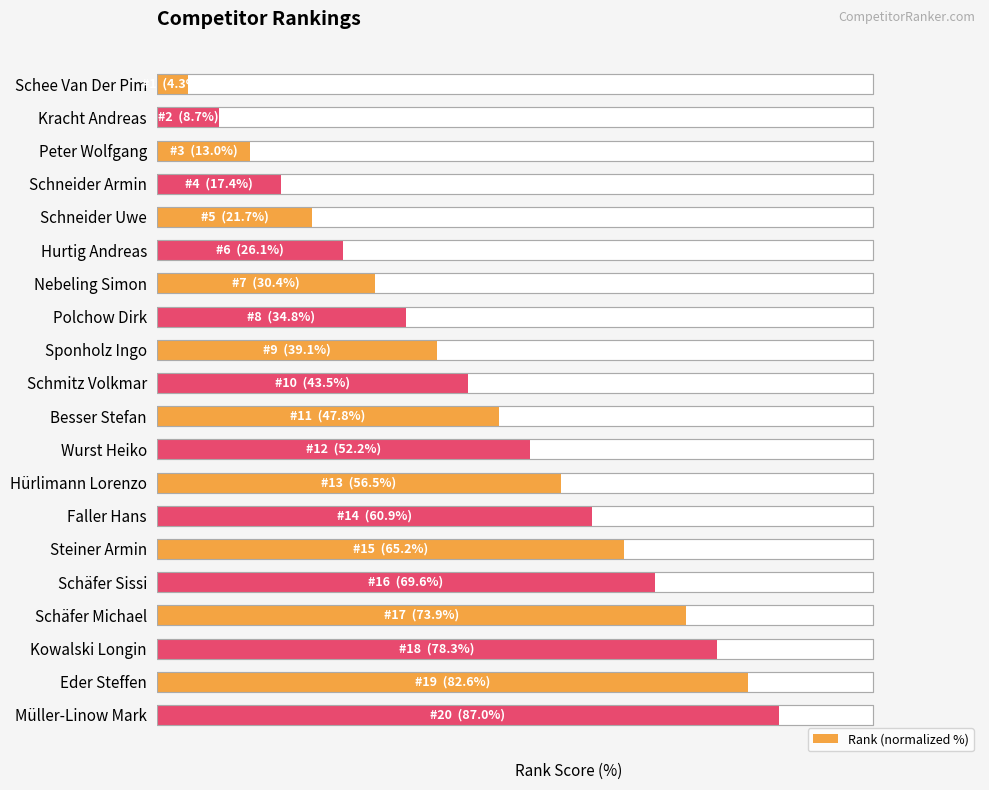

List the labels in order of value, smallest first.

0, 1, 2, 3, 4, 5, 6, 7, 8, 9, 10, 11, 12, 13, 14, 15, 16, 17, 18, 19